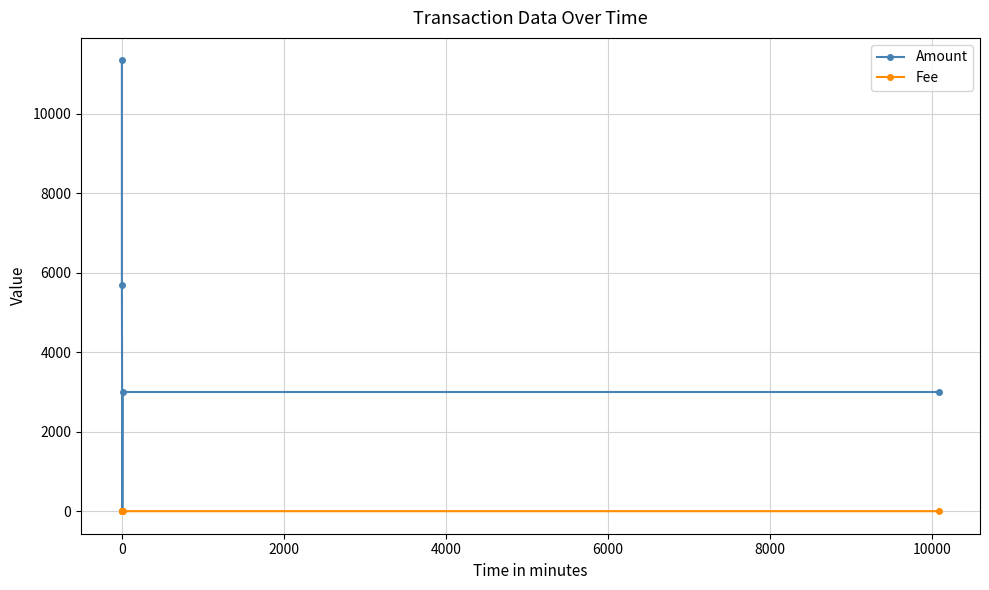

What is the average value of the Fee series?

0.9